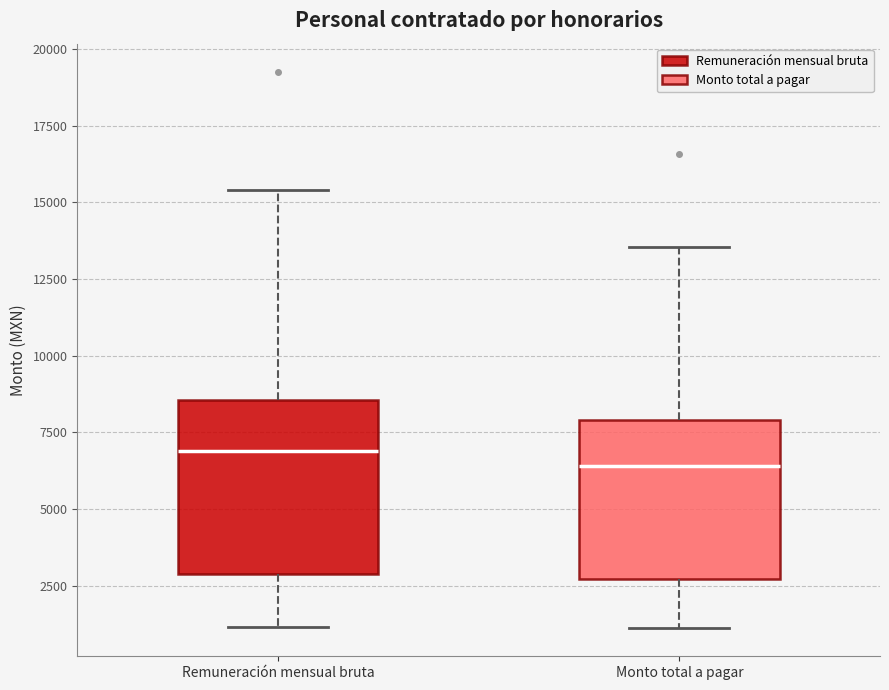

Where does the median line of the box for Remuneración mensual bruta sit on the y-axis? The values are not printed on the chart, so give them approximately, as read against the axis.

7000